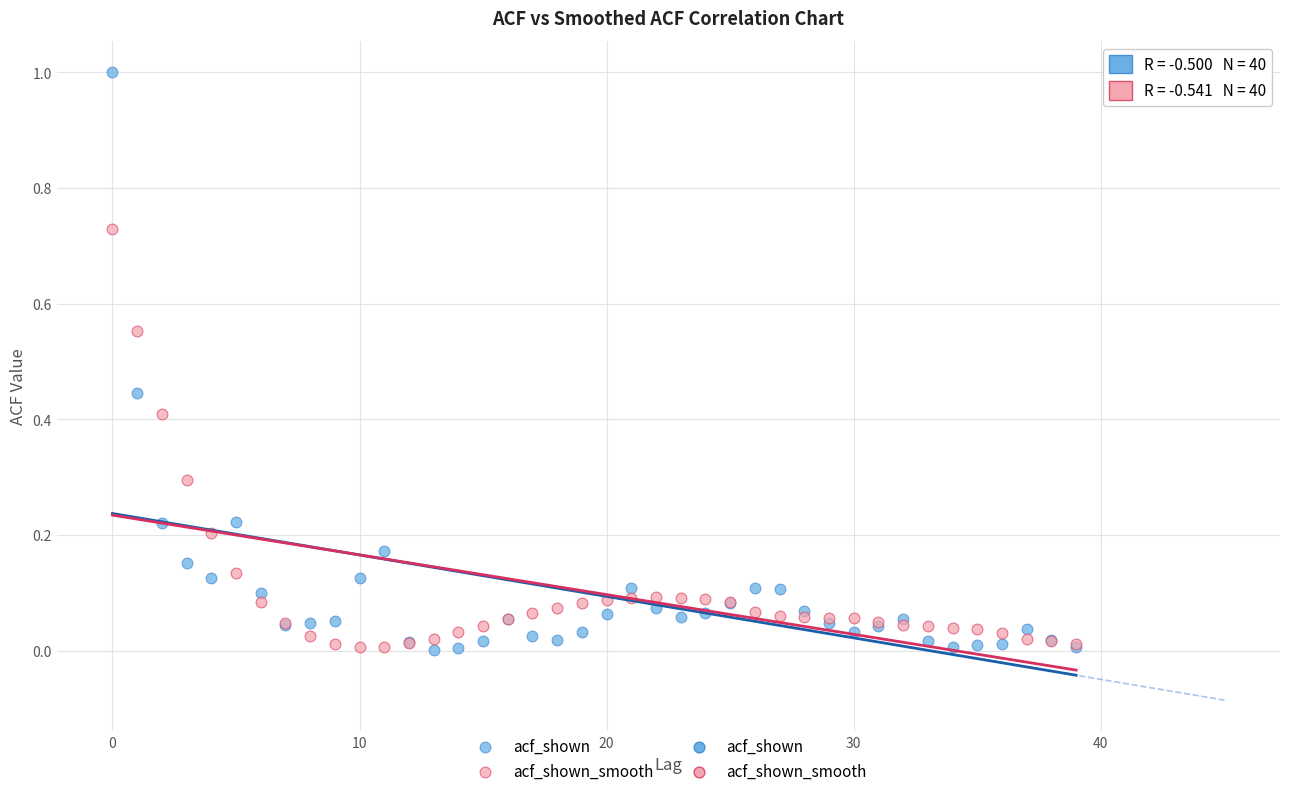

Which series has the largest Y range (max minus min)?

acf_shown